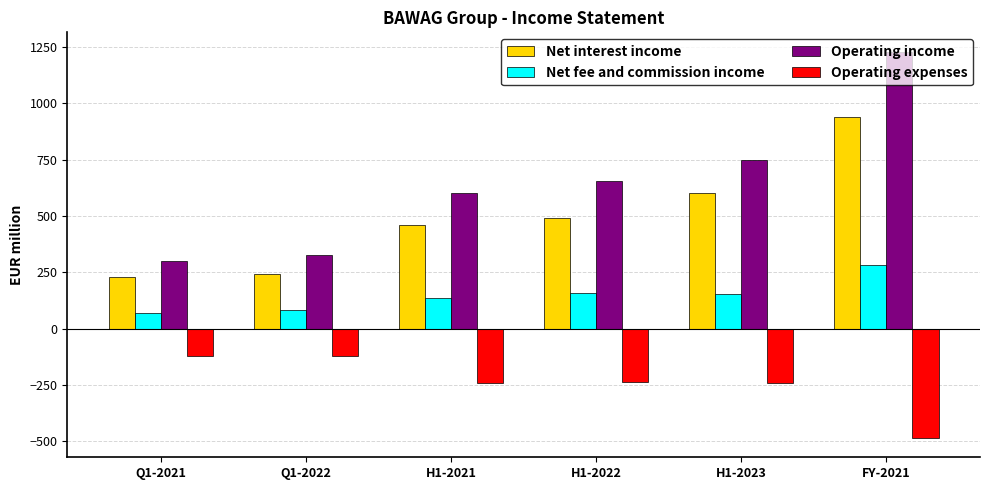

What position from the right is Q1-2021?

6